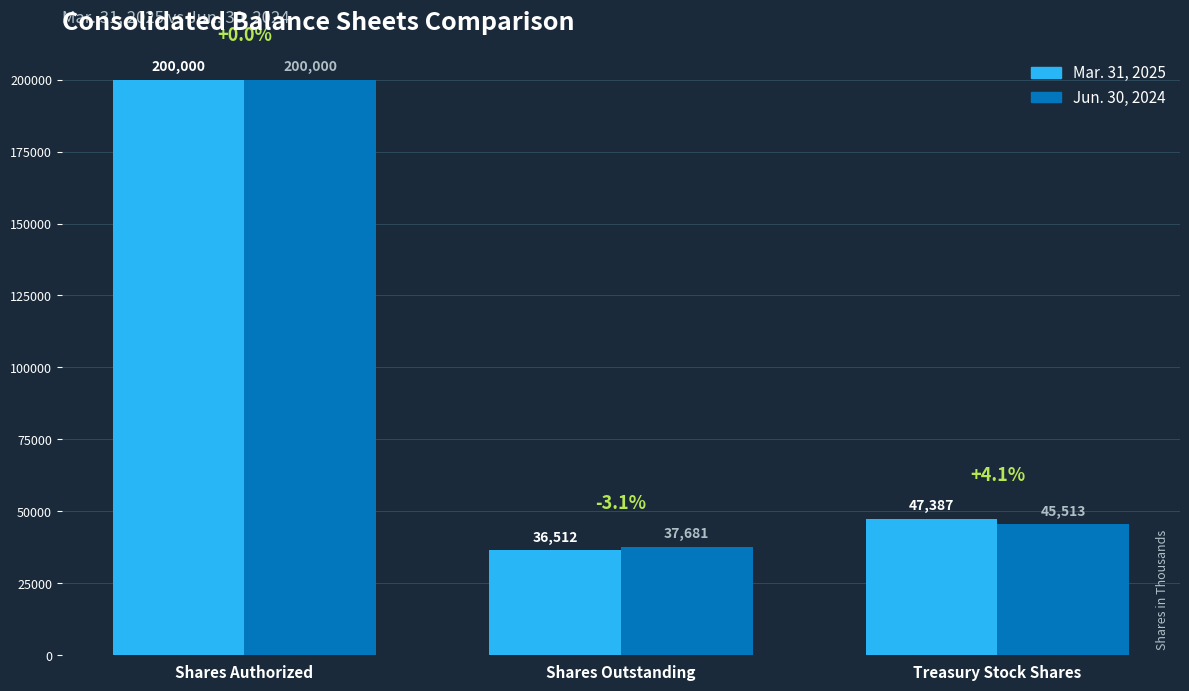

Rank the series by their average value, from highest to lowest.

Mar. 31, 2025, Jun. 30, 2024